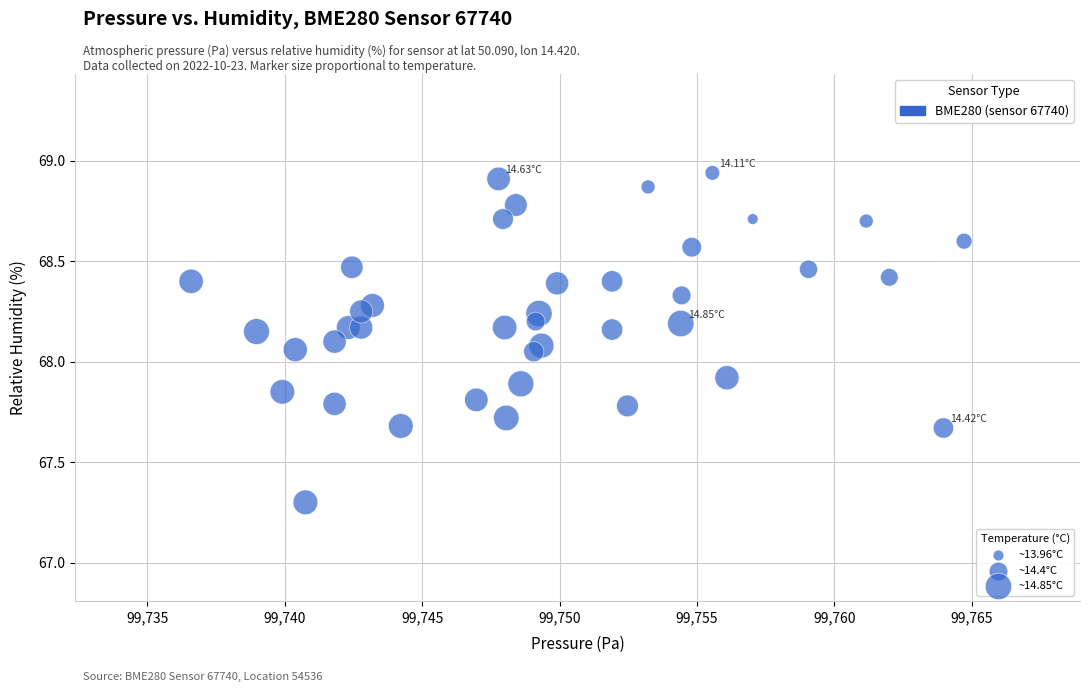

What is the range of X values (max minus min)?

28.1